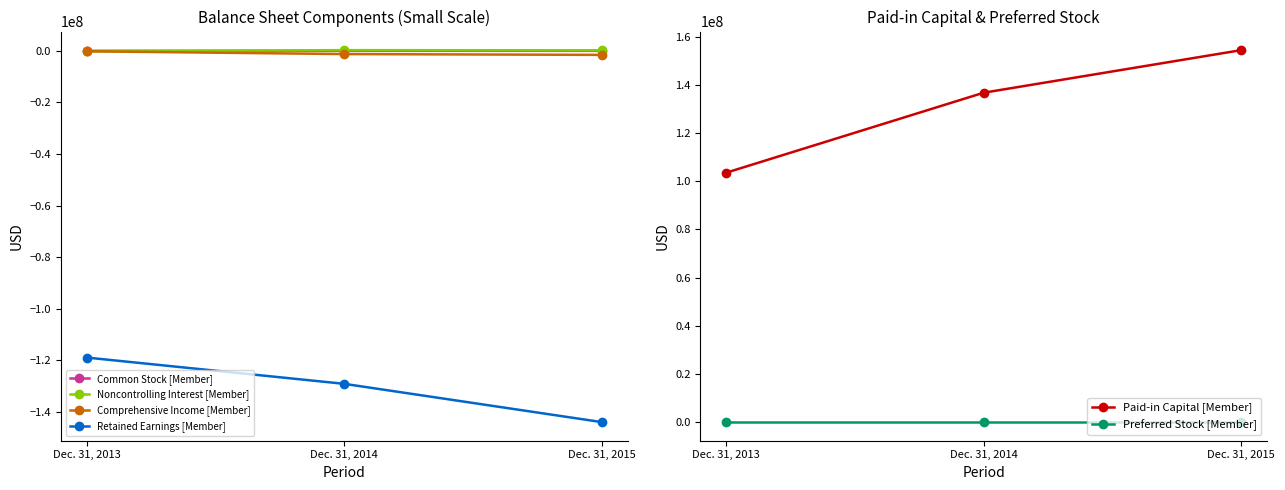

Between Dec. 31, 2014 and Dec. 31, 2015, which series saw the biggest shift?

Paid-in Capital [Member]